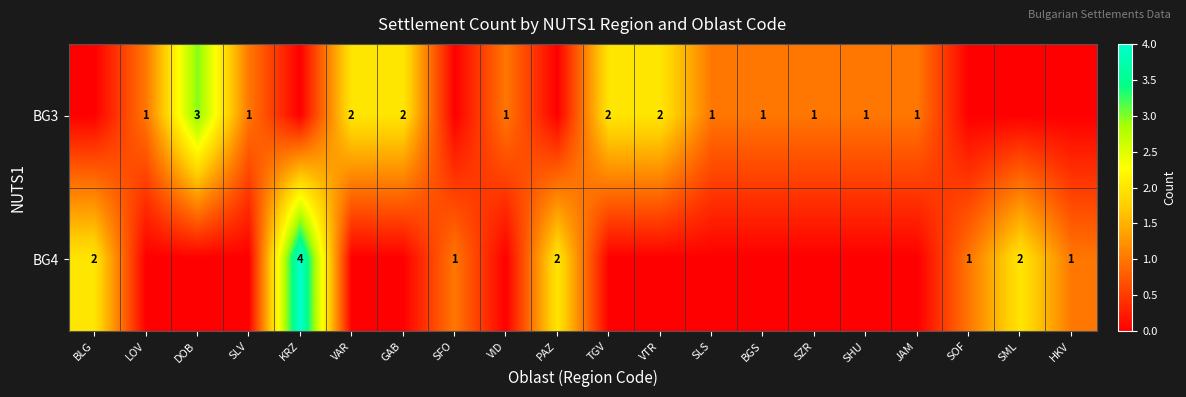

List the labels in order of BG4 value, smallest first.

LOV, DOB, SLV, VAR, GAB, VID, TGV, VTR, SLS, BGS, SZR, SHU, JAM, SFO, SOF, HKV, BLG, PAZ, SML, KRZ